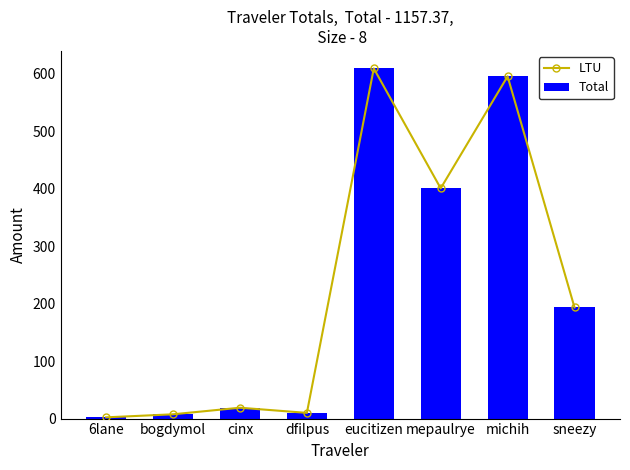

Rank the categories by LTU value from lowest to highest.

6lane, bogdymol, dfilpus, cinx, sneezy, mepaulrye, michih, eucitizen